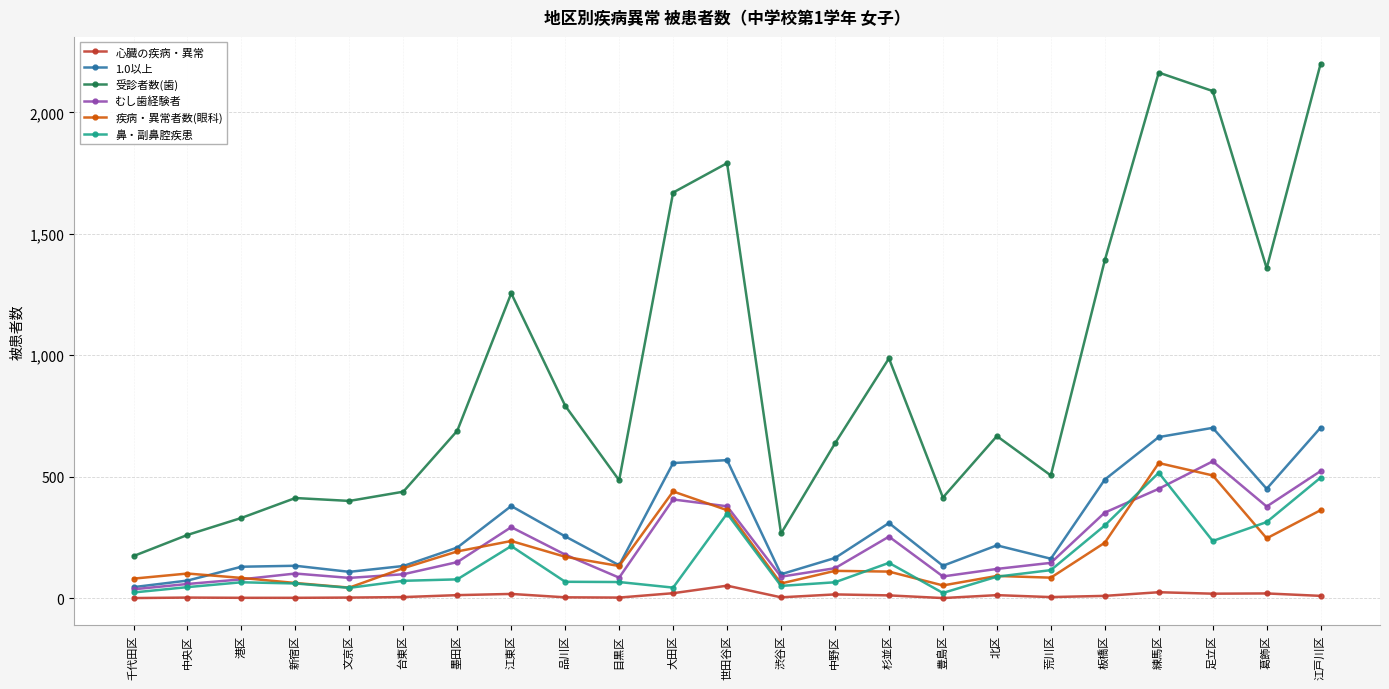

Is it true that 1.0以上 equals 701 at 足立区?

True